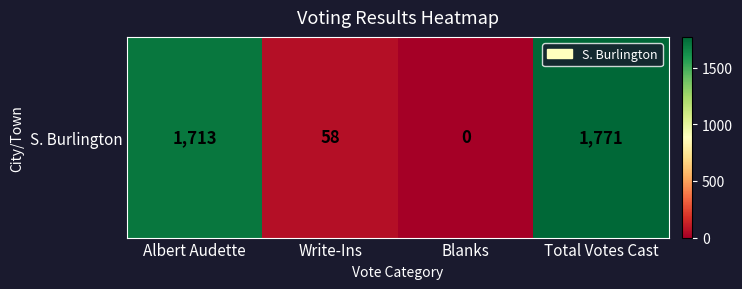

Rank the categories by value from highest to lowest.

Total Votes Cast, Albert Audette, Write-Ins, Blanks